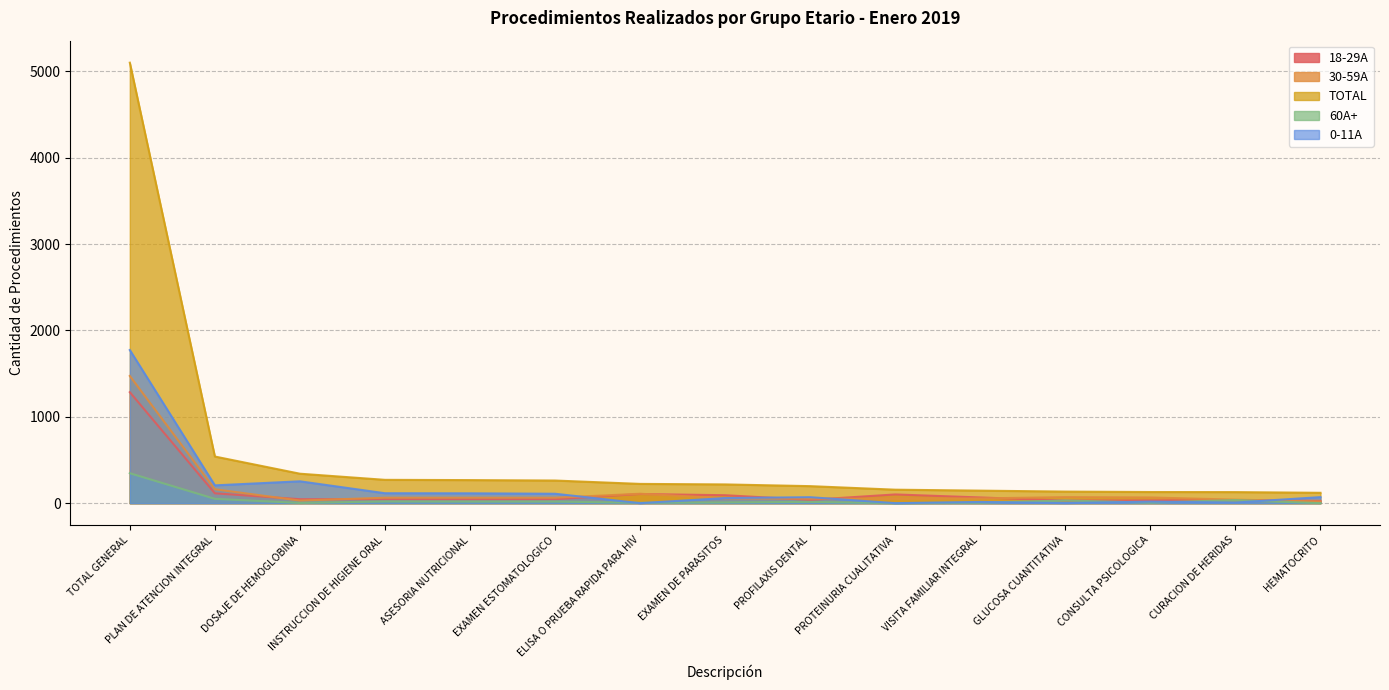

Which series has the largest total across all categories?

TOTAL